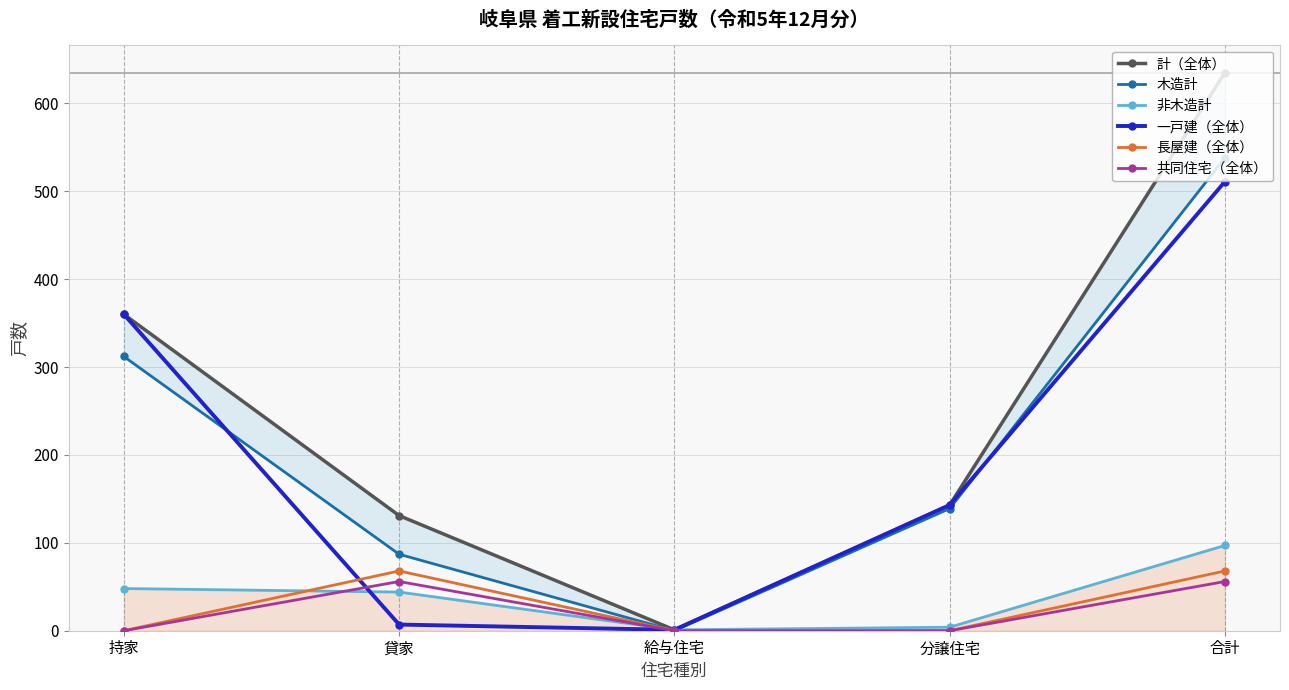

Where is 計（全体） nearest to the value 318?

持家